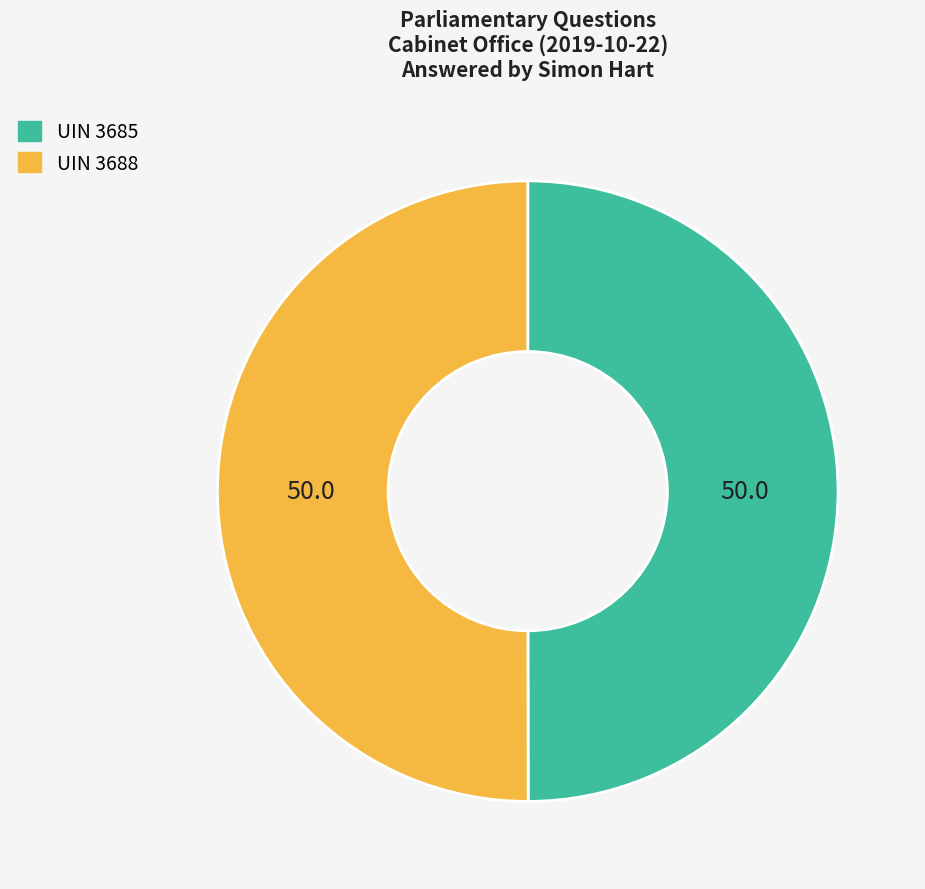

What is the smallest slice in the pie chart?

Government Departments: Amazon Web Services (uin: 3685)